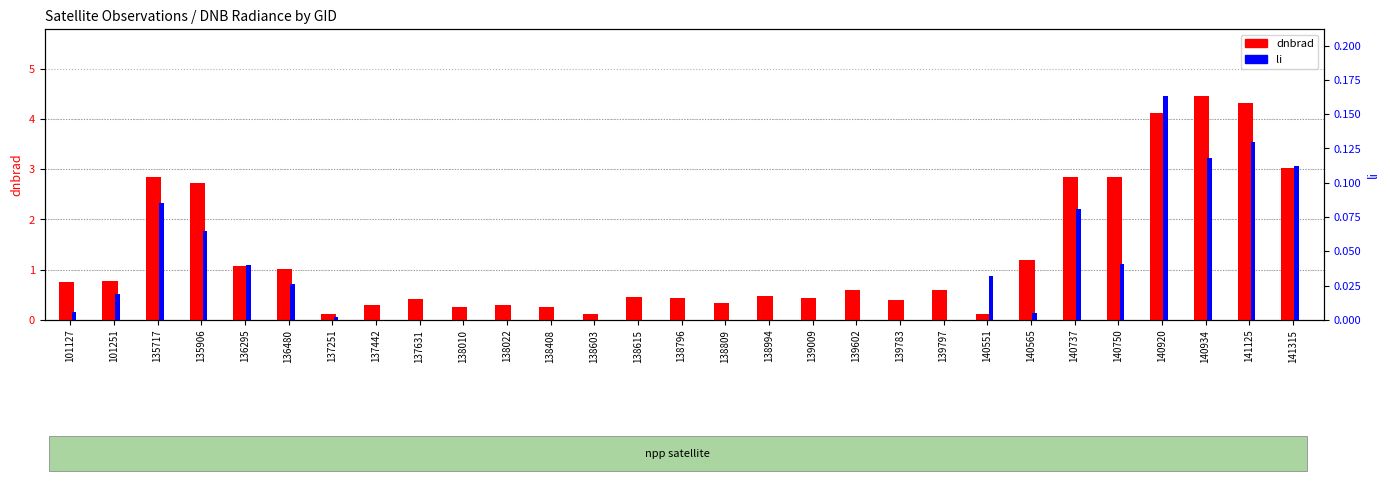

Which series changed the most between 137442 and 138809?

dnbrad